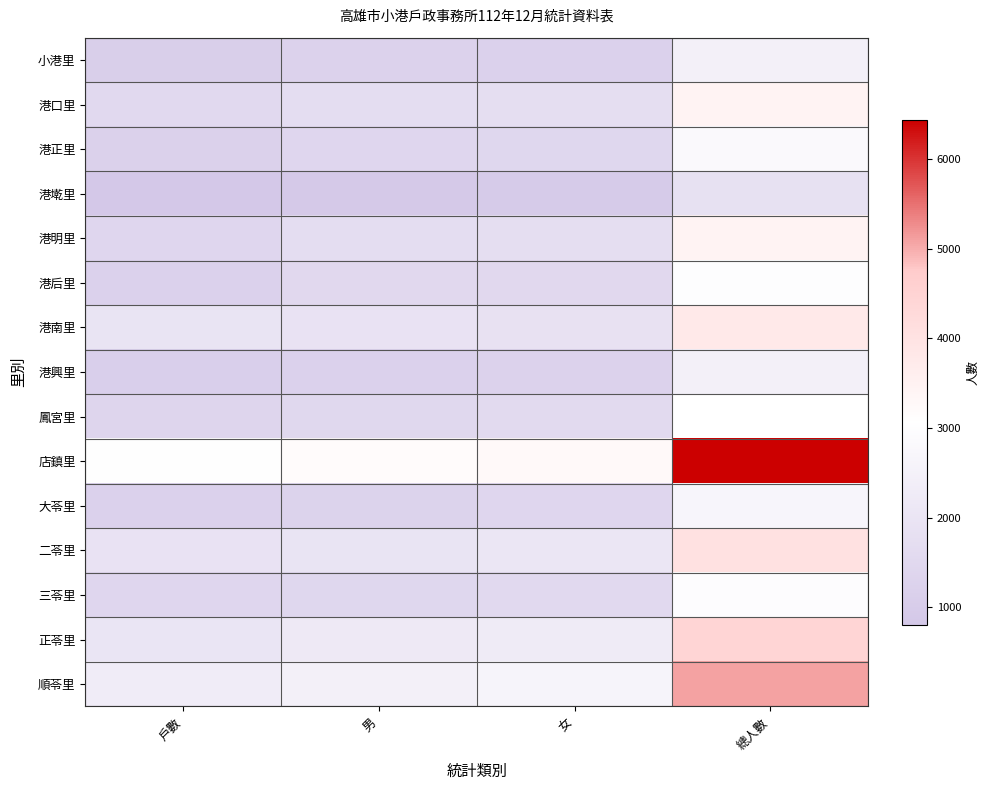

Reading left to right, extract all data points from this chart.

小港里: 戶數=1099	男=1253	女=1221	總人數=2474
港口里: 戶數=1533	男=1689	女=1751	總人數=3440
港正里: 戶數=1194	男=1411	女=1425	總人數=2836
港墘里: 戶數=806	男=894	女=961	總人數=1855
港明里: 戶數=1408	男=1702	女=1726	總人數=3428
港后里: 戶數=1210	男=1496	女=1510	總人數=3006
港南里: 戶數=1969	男=1915	女=1877	總人數=3792
港興里: 戶數=1116	男=1222	女=1247	總人數=2469
鳳宮里: 戶數=1362	男=1487	女=1570	總人數=3057
店鎮里: 戶數=3030	男=3187	女=3252	總人數=6439
大苓里: 戶數=1208	男=1287	女=1403	總人數=2690
二苓里: 戶數=1908	男=1964	女=2055	總人數=4019
三苓里: 戶數=1416	男=1439	女=1537	總人數=2976
正苓里: 戶數=2005	男=2188	女=2269	總人數=4457
順苓里: 戶數=2321	男=2464	女=2628	總人數=5092